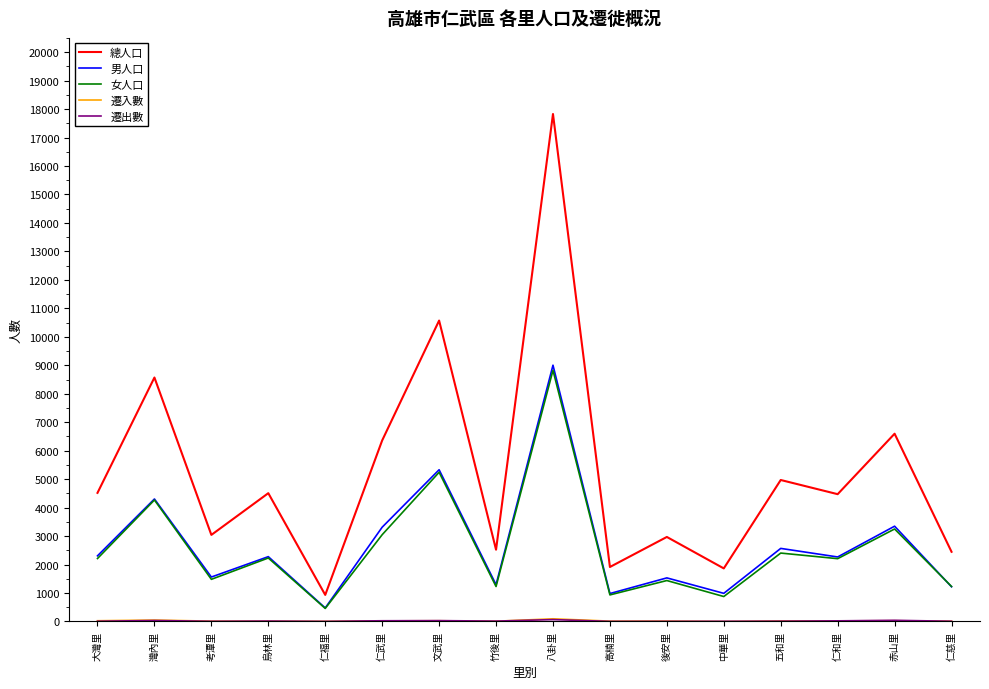

Which category has the highest value in the 女人口 series?

八卦里